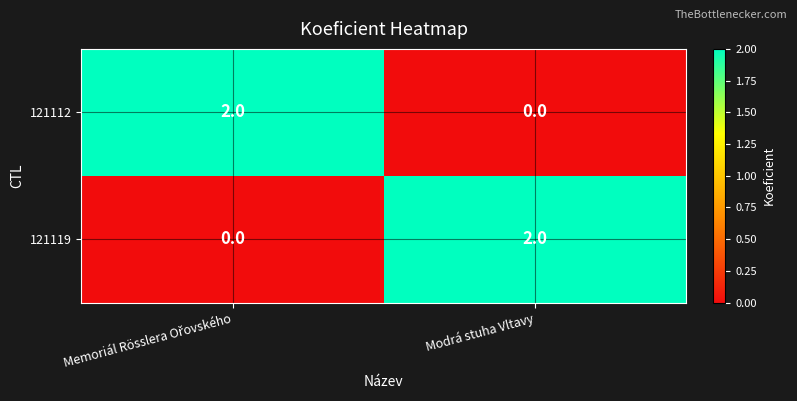

At Modrá stuha Vltavy, list the series in order from largest to smallest.

121119, 121112